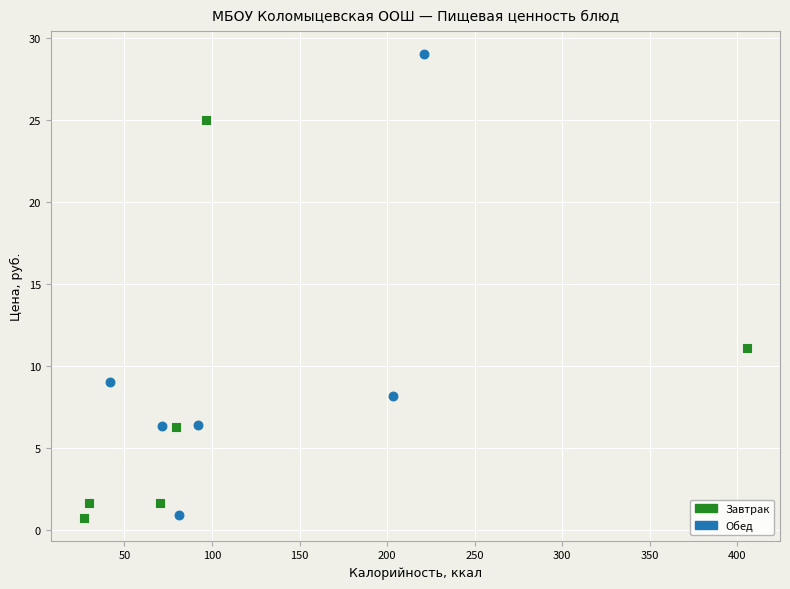

Which series has the widest spread of Y values?

Обед